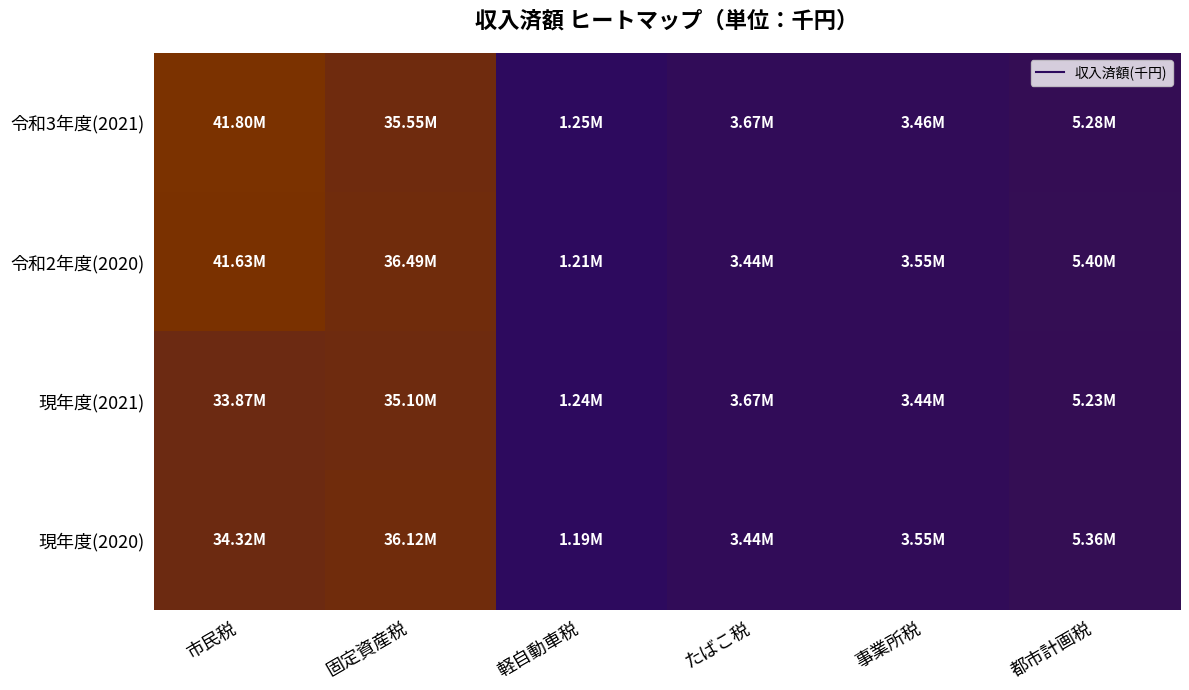

At which category is the sum across all series the highest?

市民税